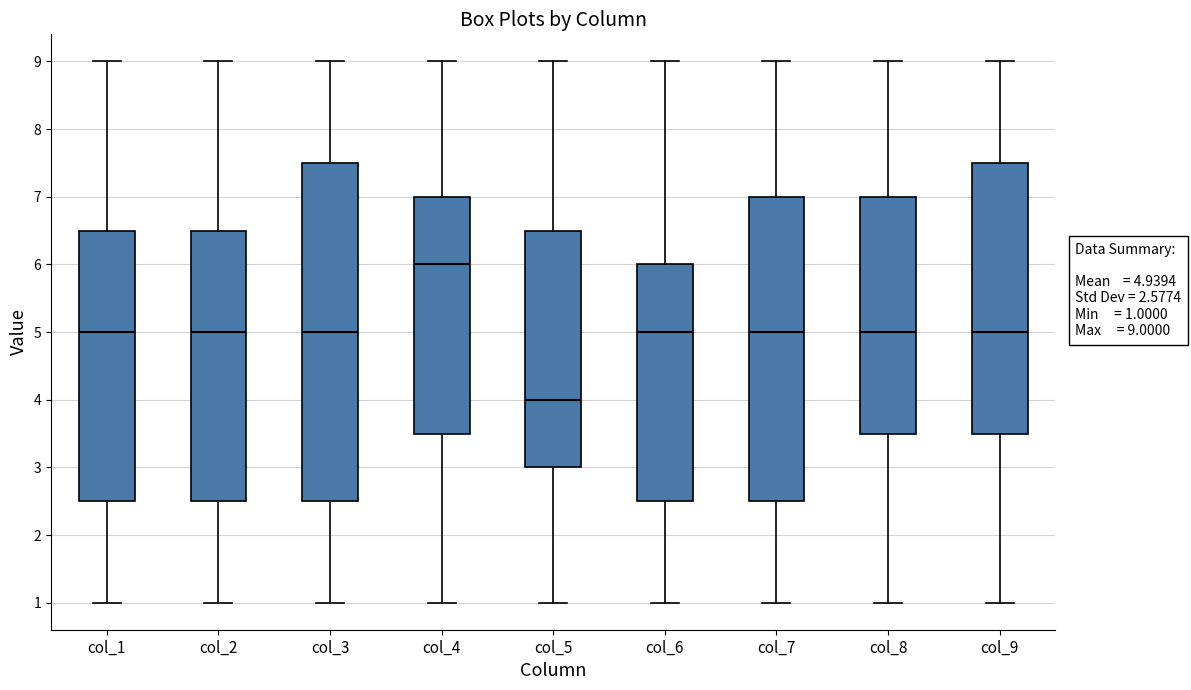

Comparing the boxes themselves (not the whiskers), which one is the tallest?

col_3